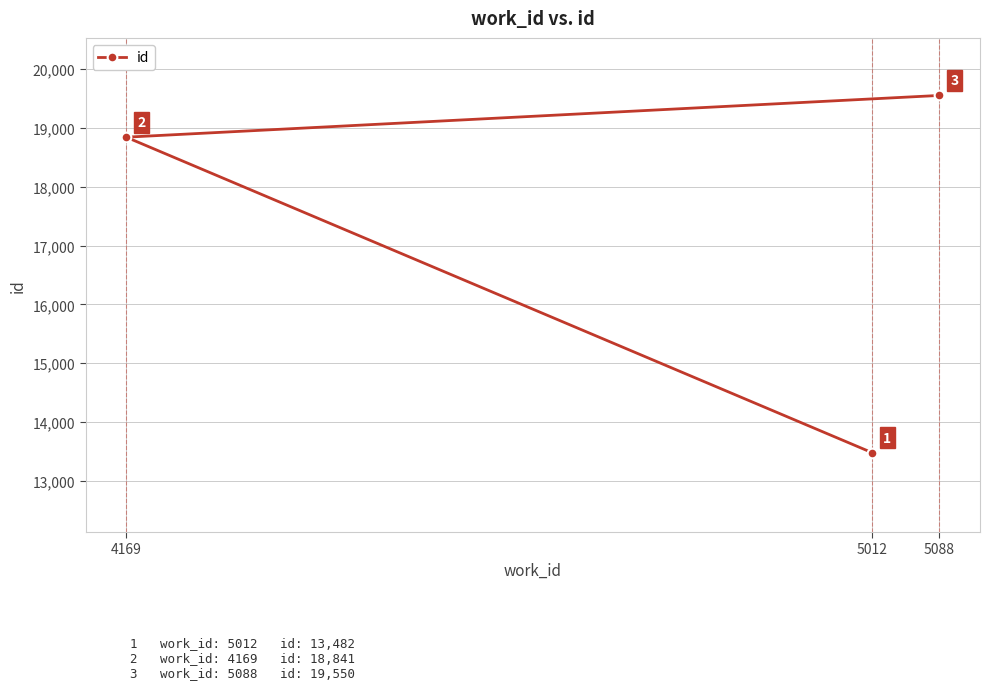

Rank the categories by value from highest to lowest.

5088, 4169, 5012